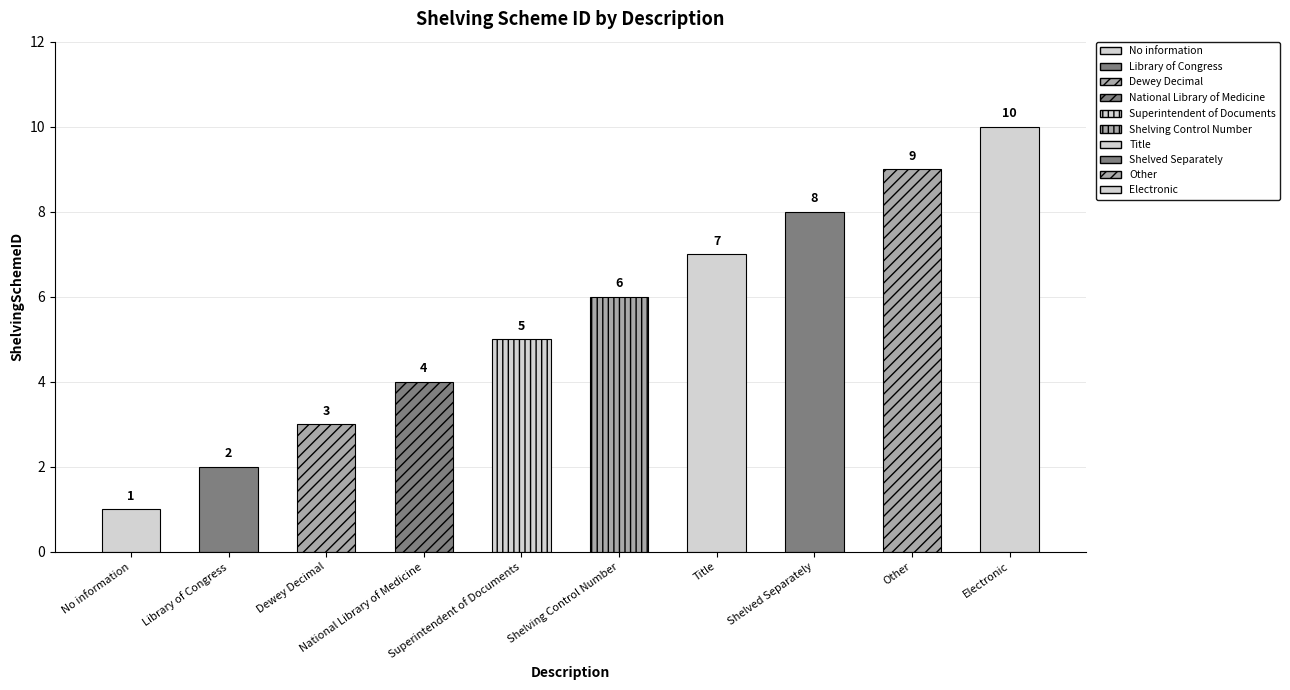

True or false: the data shows 2 at Library of Congress.

True